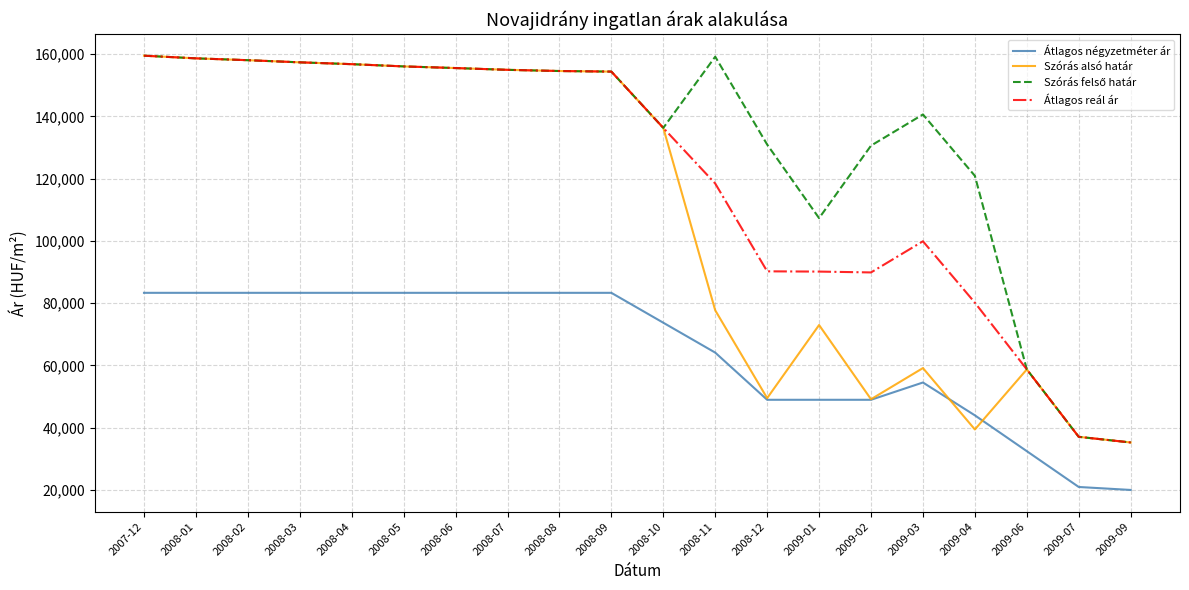

What is the difference between the highest and lowest values at 2009-03?

86120